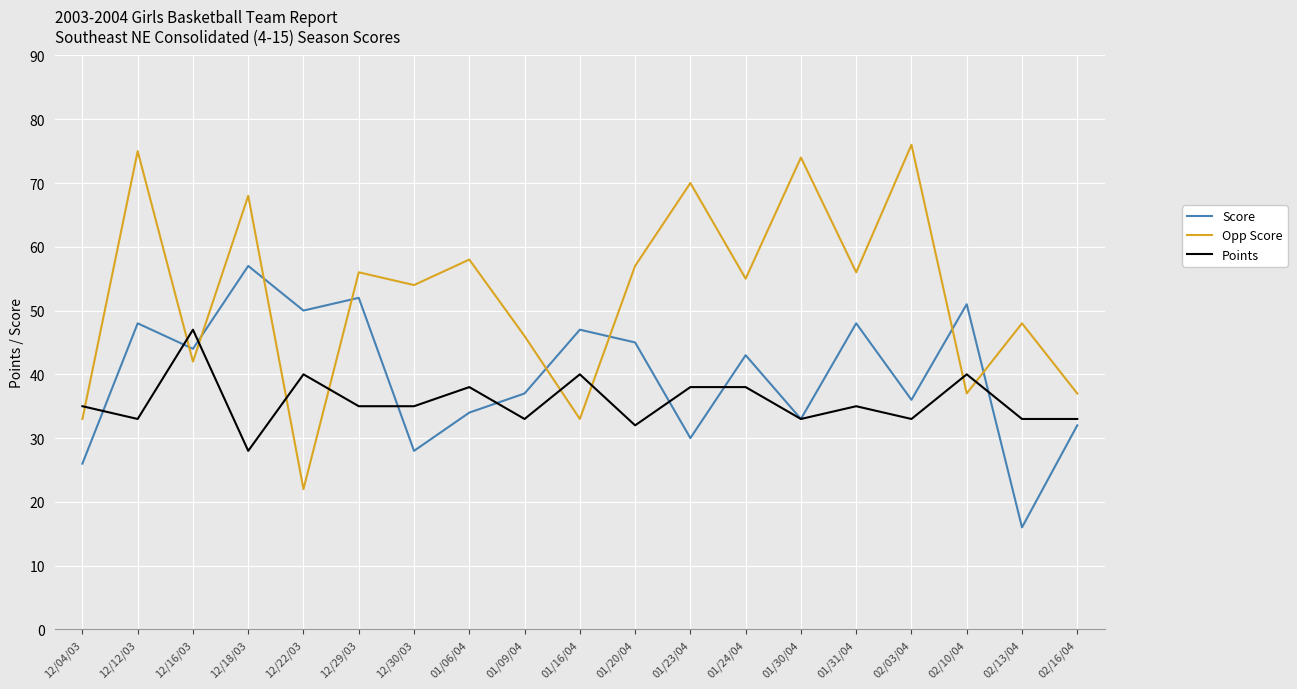

Rank the series by their maximum value, from highest to lowest.

Opp Score, Score, Points